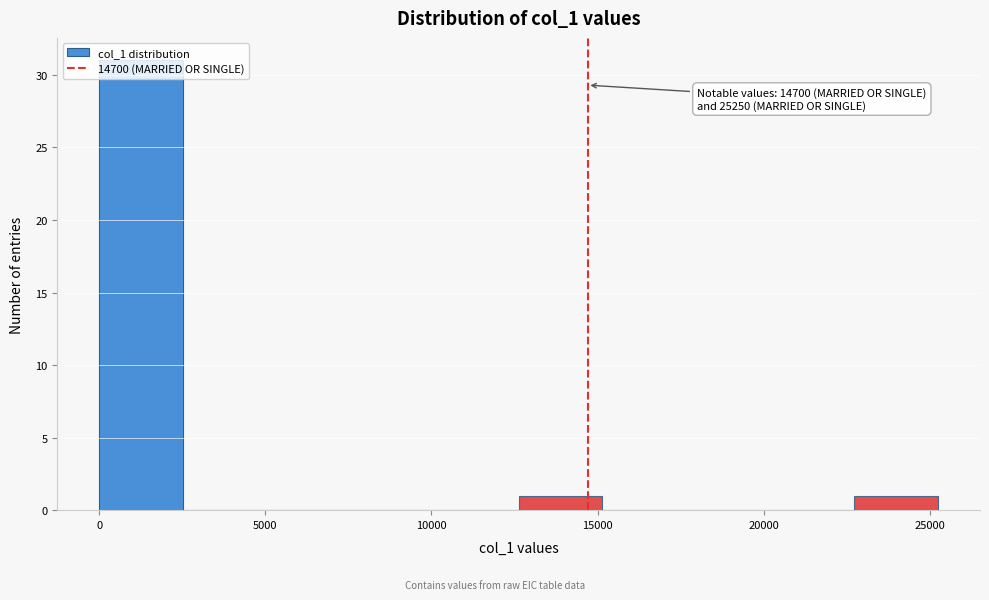

Over which range of the x-axis is the bar tallest?

0 to 2500